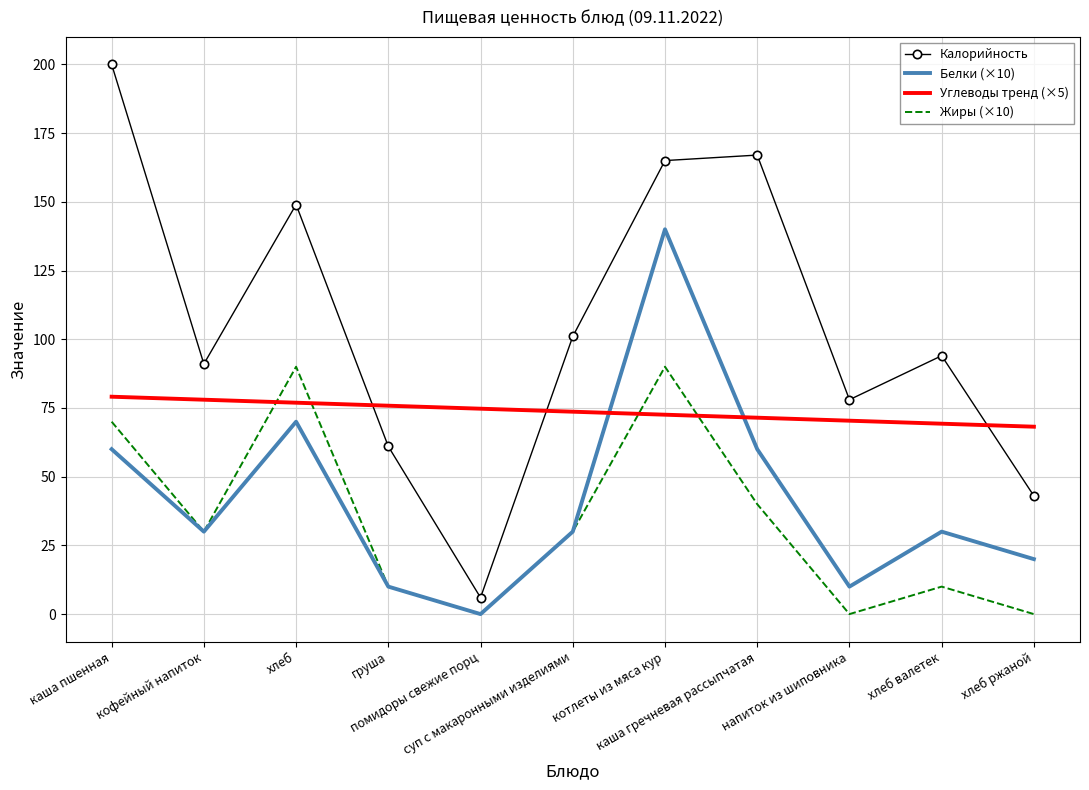

The Углеводы тренд (×5) series shows 72.5 at котлеты из мяса кур. True or false?

True